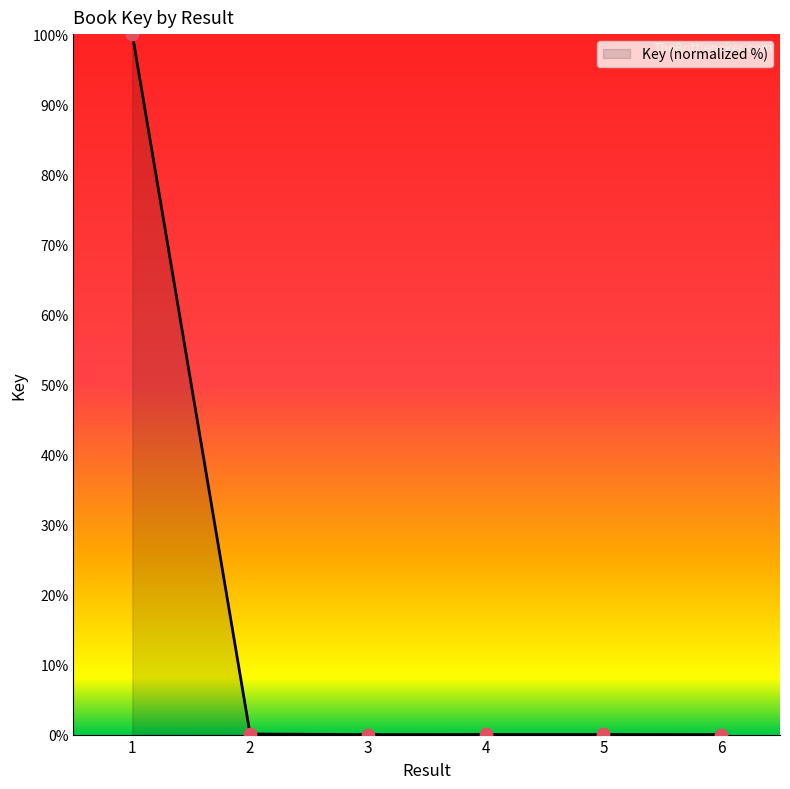

Which has a higher value, 1 or 4?

1